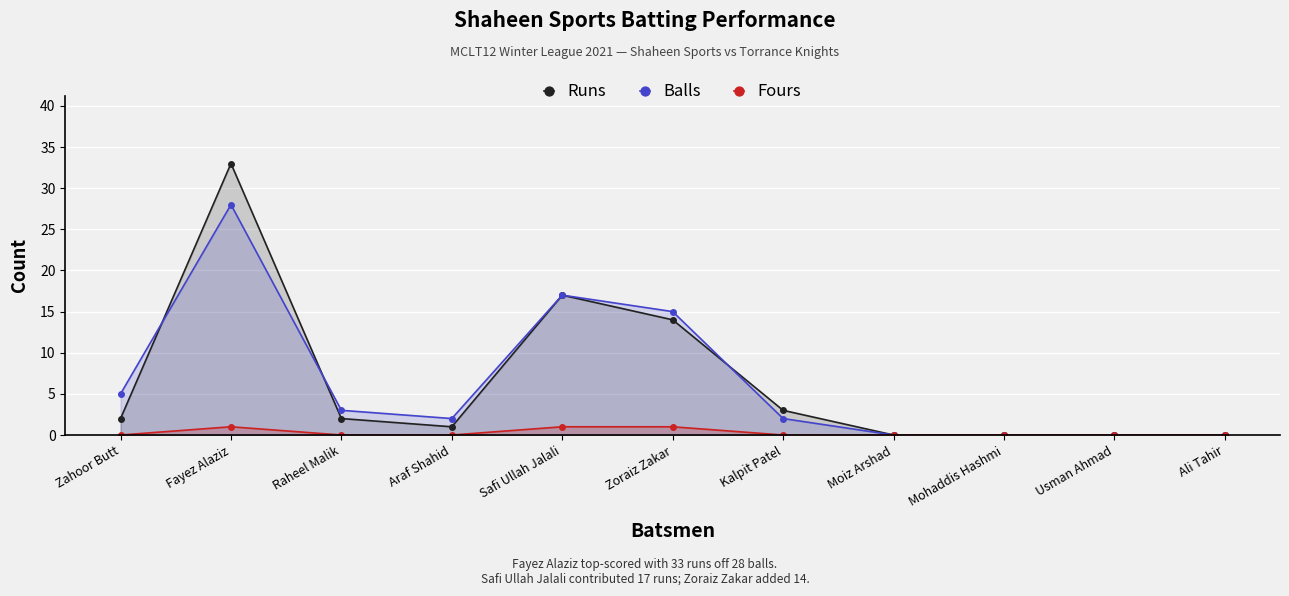

What is the highest value of the Runs series?

33